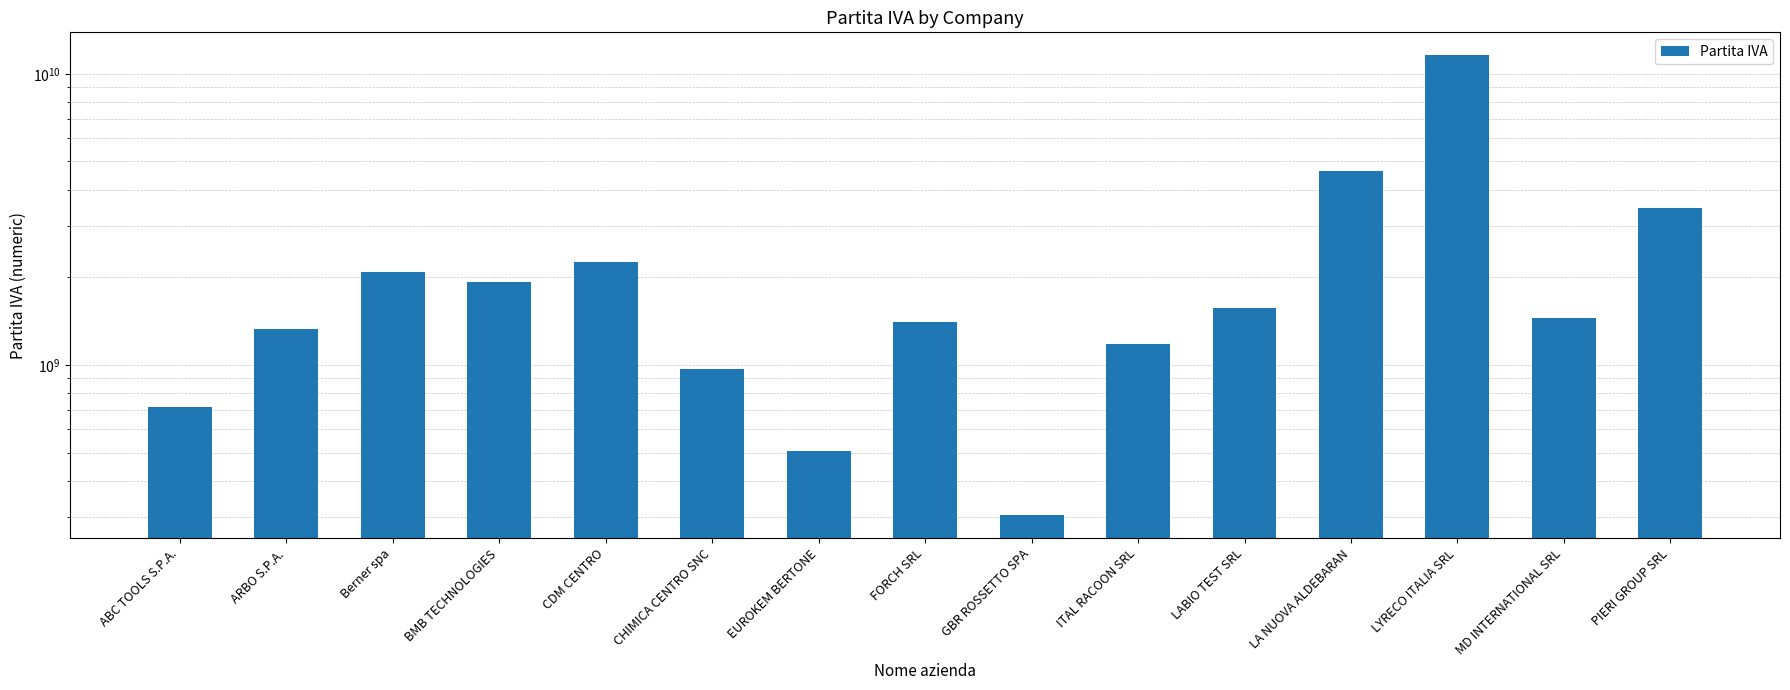

What is the difference between the values at LA NUOVA ALDEBARAN and CHIMICA CENTRO SNC?

3679140575